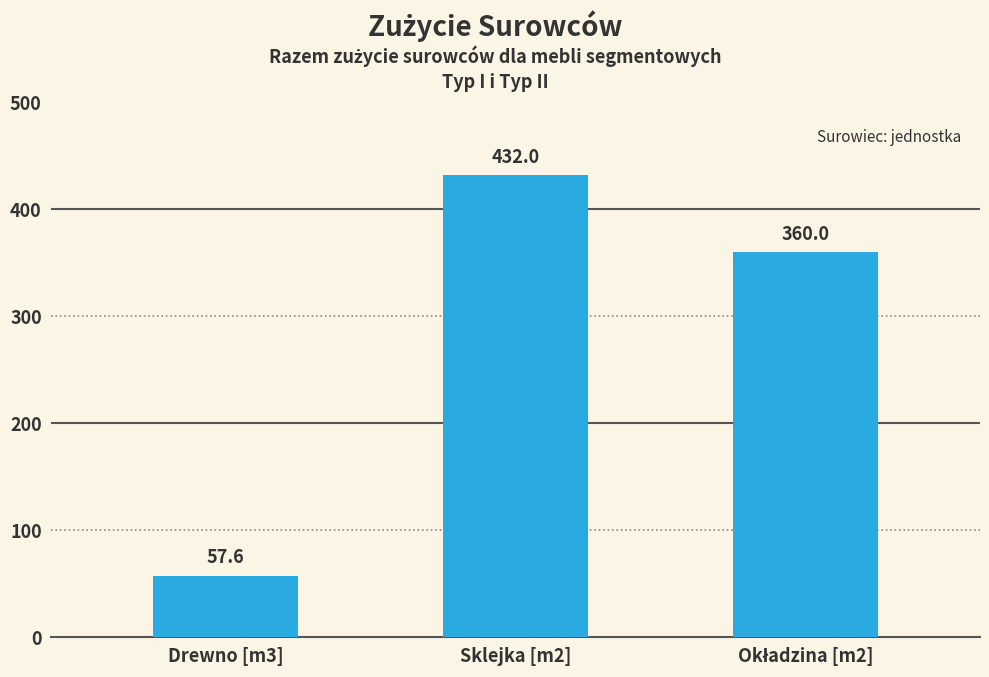

What is the change in value from Drewno [m3] to Sklejka [m2]?

+374.4